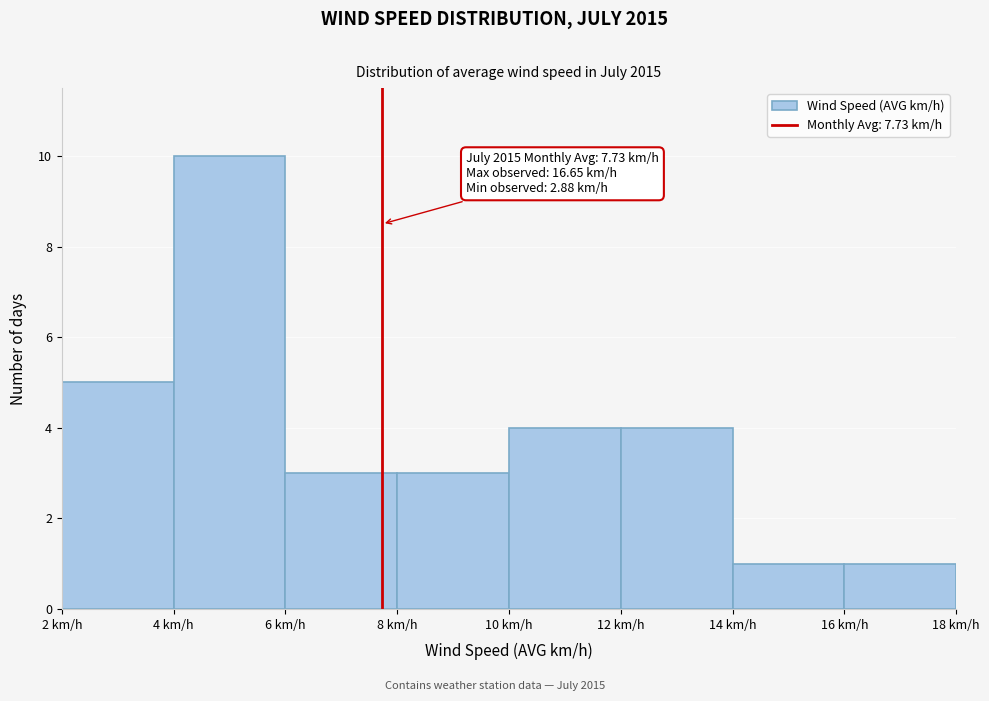

Which range on the x-axis has the tallest bar?

4 to 6